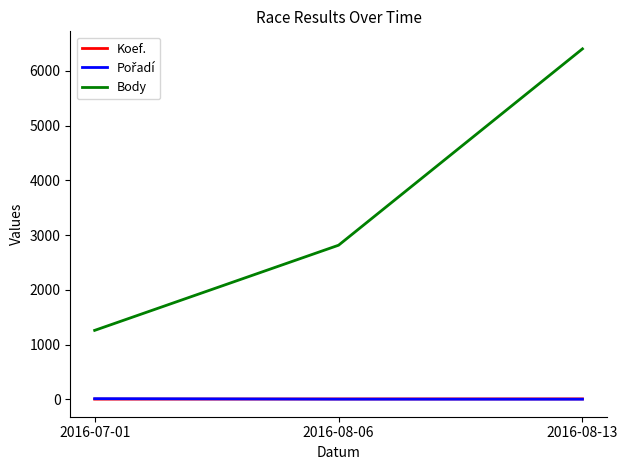

What is the sum of all Body values?

10473